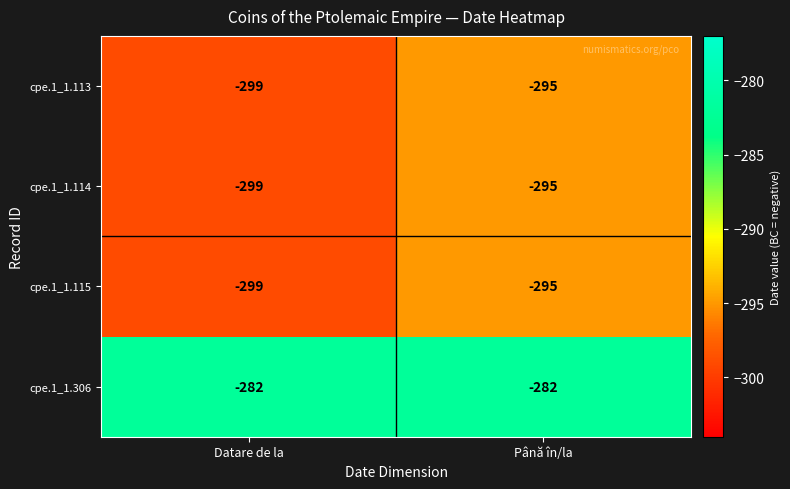

Which series has the largest total across all categories?

cpe.1_1.306